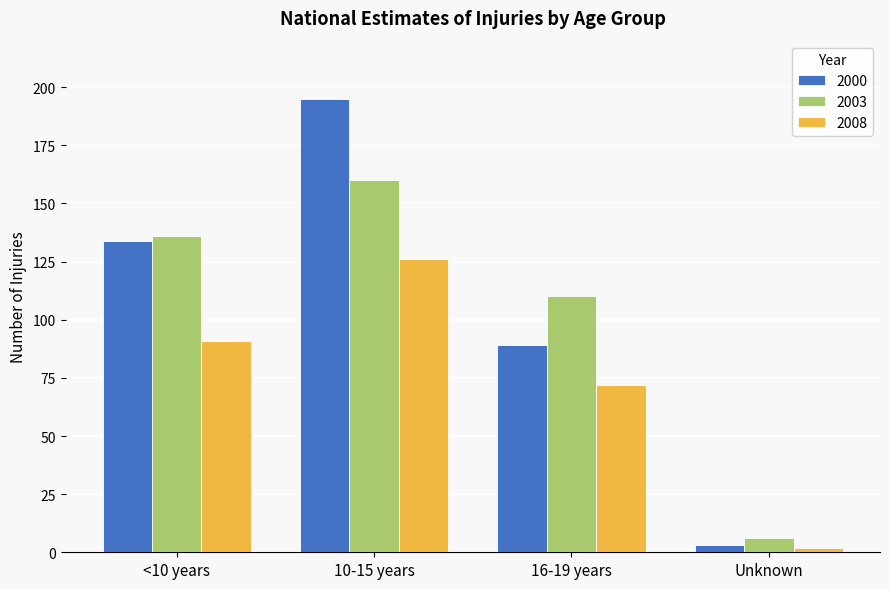

Which category has the highest value across all series?

10-15 years